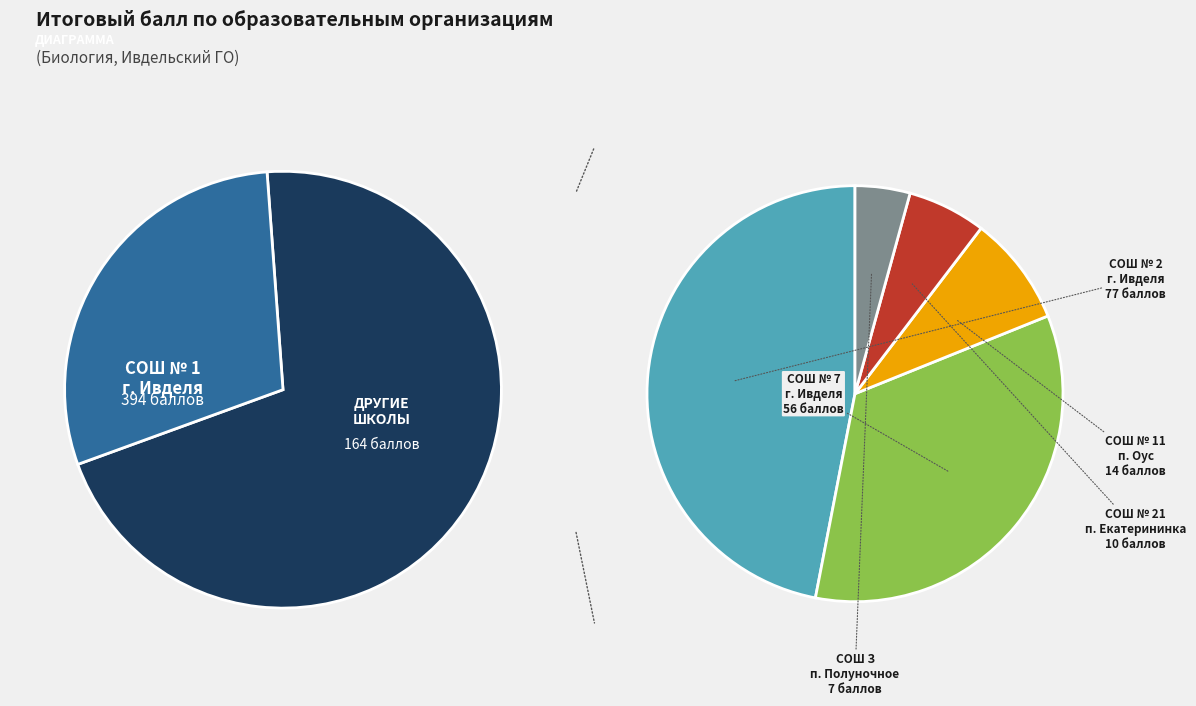

Rank the categories by value from highest to lowest.

МАОУ СОШ № 1 г. Ивделя, МАОУ СОШ № 2 г. Ивделя, МАОУ СОШ № 7 г. Ивделя, МКОУ СОШ № 11 г. Ивделя п. Оус, МКОУ СОШ № 21 г. Ивделя п. Екатерининка, МАОУ СОШ З г Ивделя п Полуночное